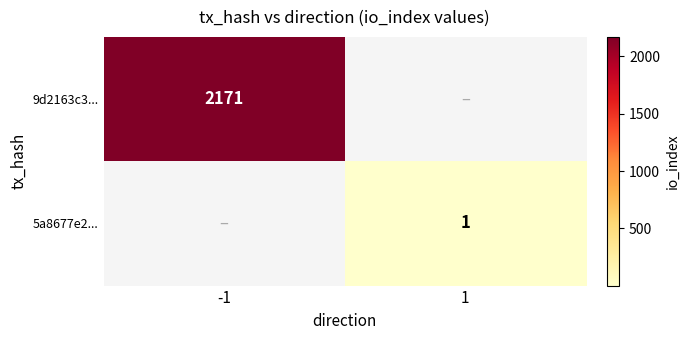

At which category does the chart reach its minimum across all series?

1